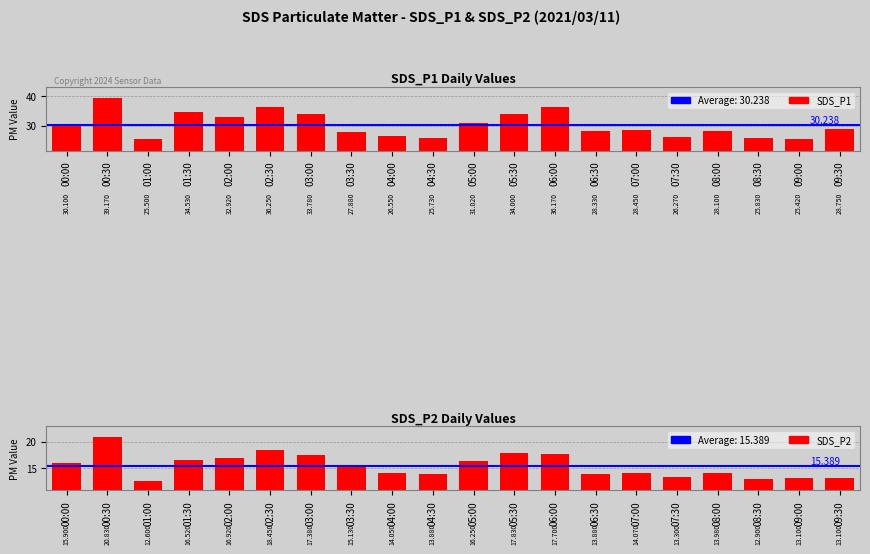

True or false: SDS_P2 has a value of 8.8 at 09:30.

False